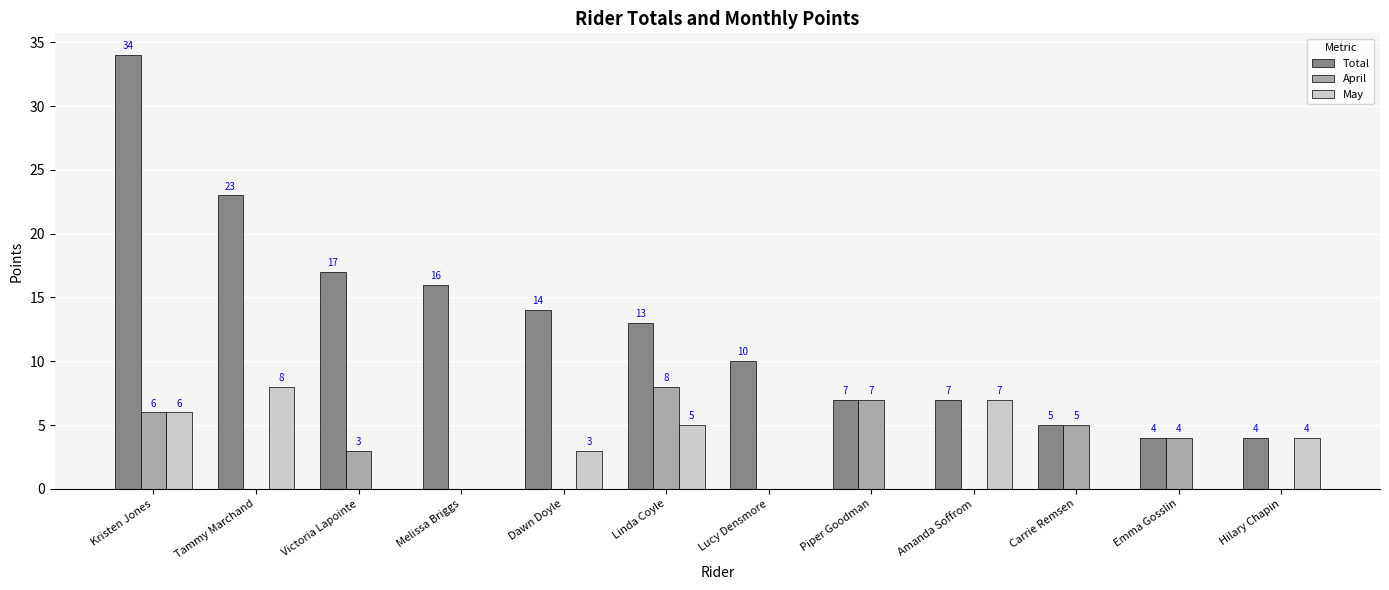

At which label is May closest to 4?

Hilary Chapin